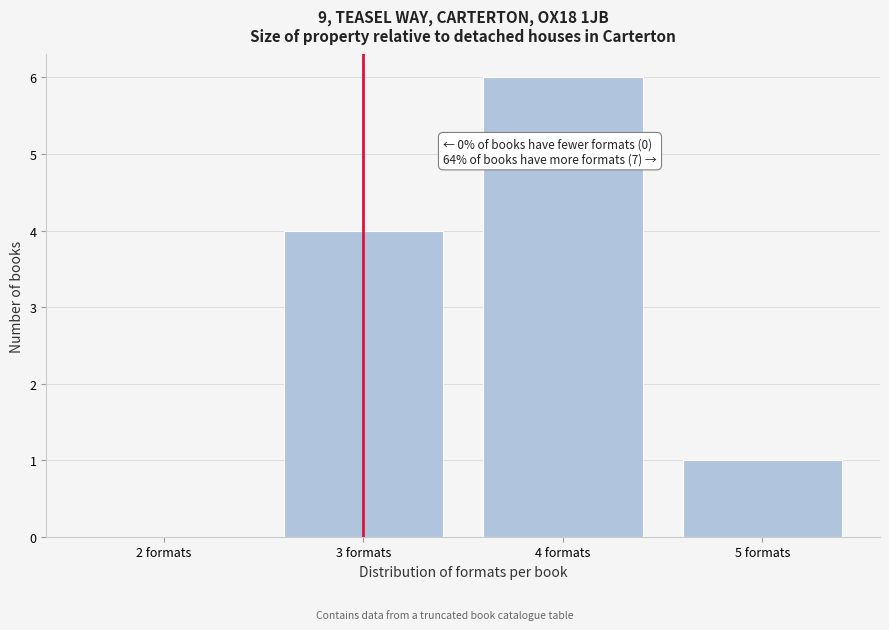

Which range on the x-axis has the tallest bar?

3.5 to 4.5